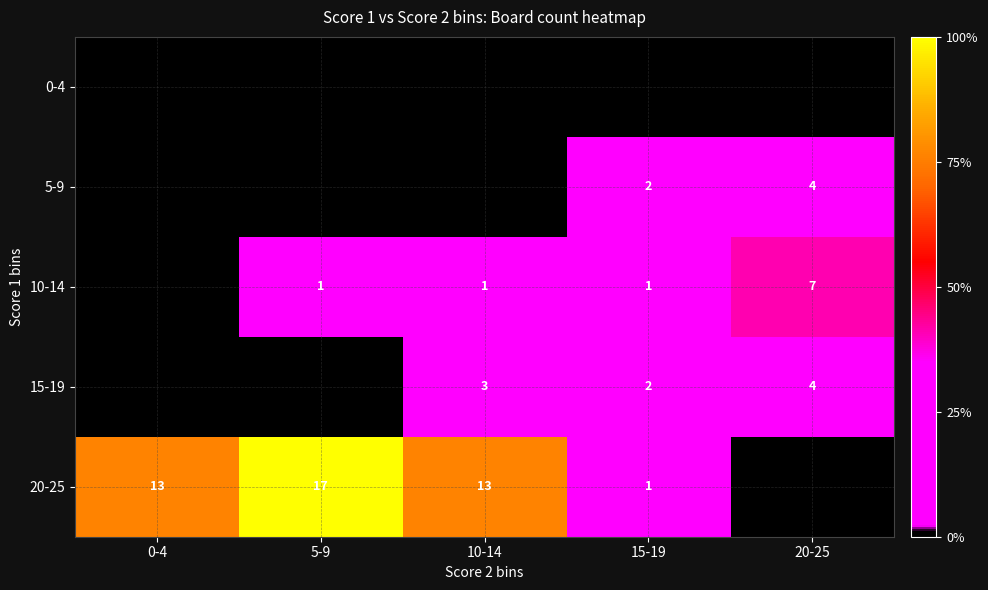

Is it true that 10-14 equals 1 at 10-14?

True